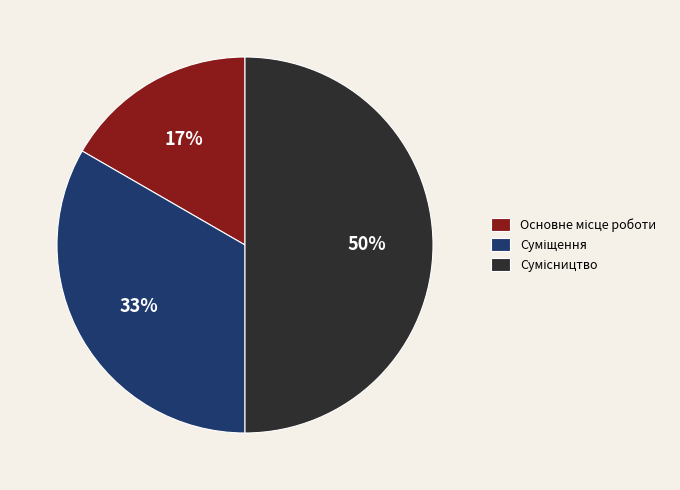

To the nearest percent, what is the average slice percentage?

33%